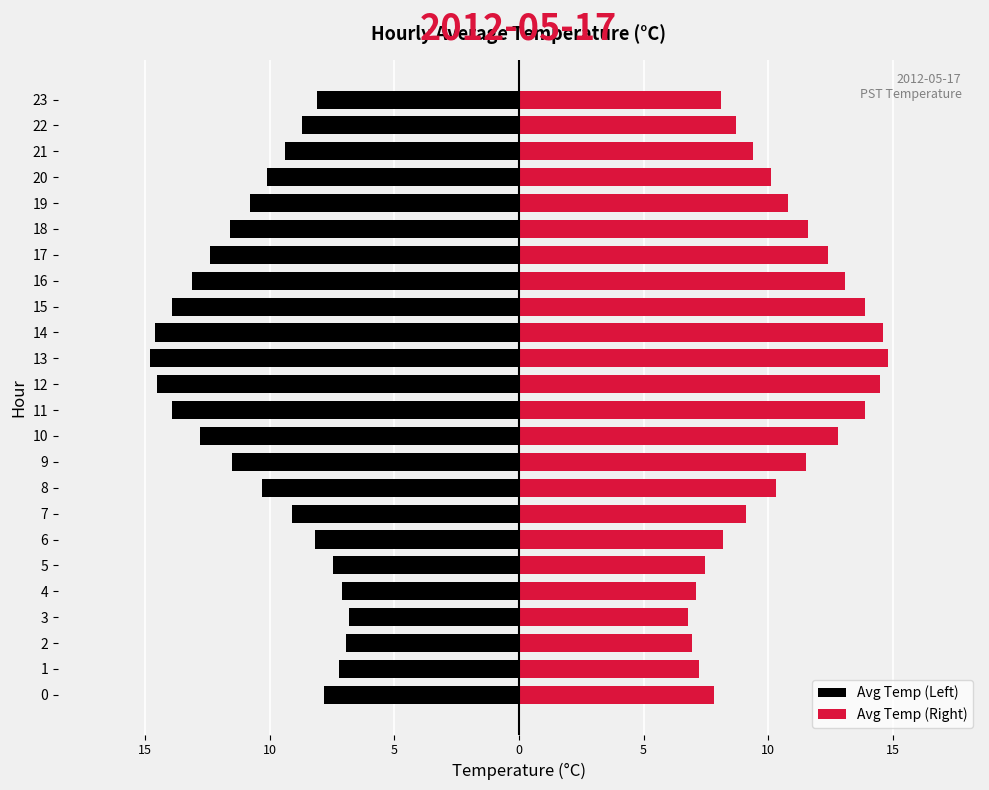

Reading right to left, what are all the values shown in this chart?

Avg Temp (Left): -8.1	-8.7	-9.4	-10.1	-10.8	-11.6	-12.4	-13.1	-13.9	-14.6	-14.8	-14.5	-13.9	-12.8	-11.5	-10.3	-9.1	-8.2	-7.5	-7.1	-6.8	-7.0	-7.2	-7.8
Avg Temp (Right): 8.1	8.7	9.4	10.1	10.8	11.6	12.4	13.1	13.9	14.6	14.8	14.5	13.9	12.8	11.5	10.3	9.1	8.2	7.5	7.1	6.8	7.0	7.2	7.8